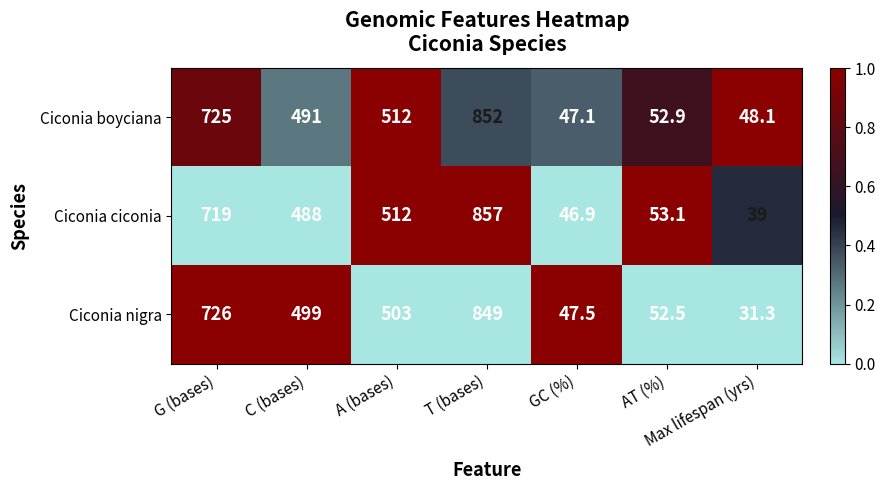

The value of Ciconia boyciana at AT (%) is 15.1. True or false?

False